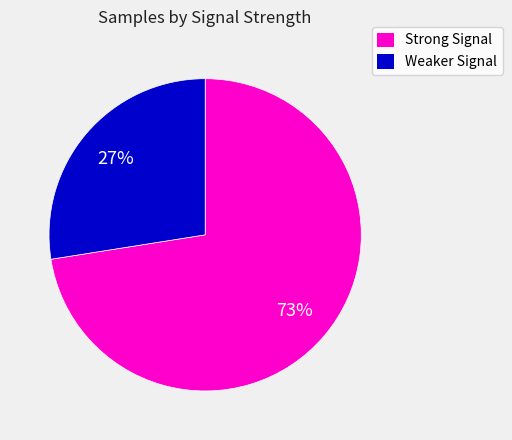

To the nearest percent, what is the average slice percentage?

50%